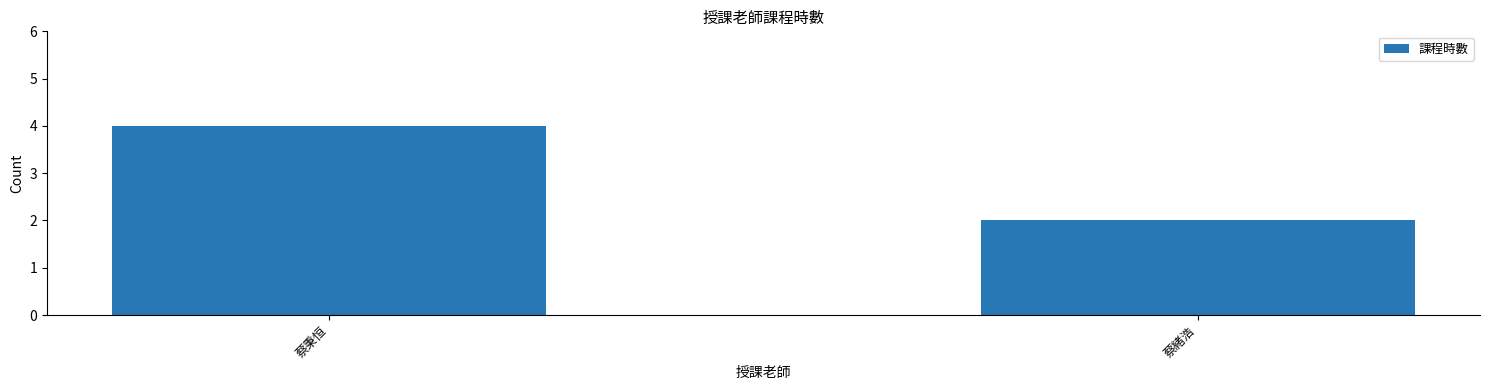

What position from the right is 蔡緒浩?

1